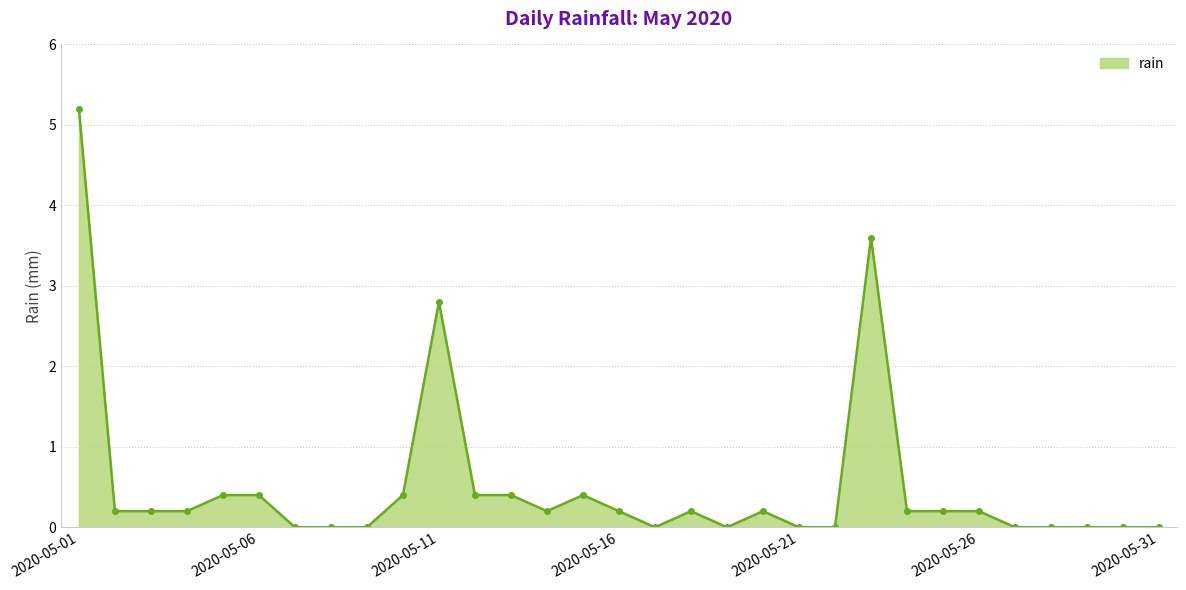

True or false: there are more than 0 points higher than both neighbors.

True